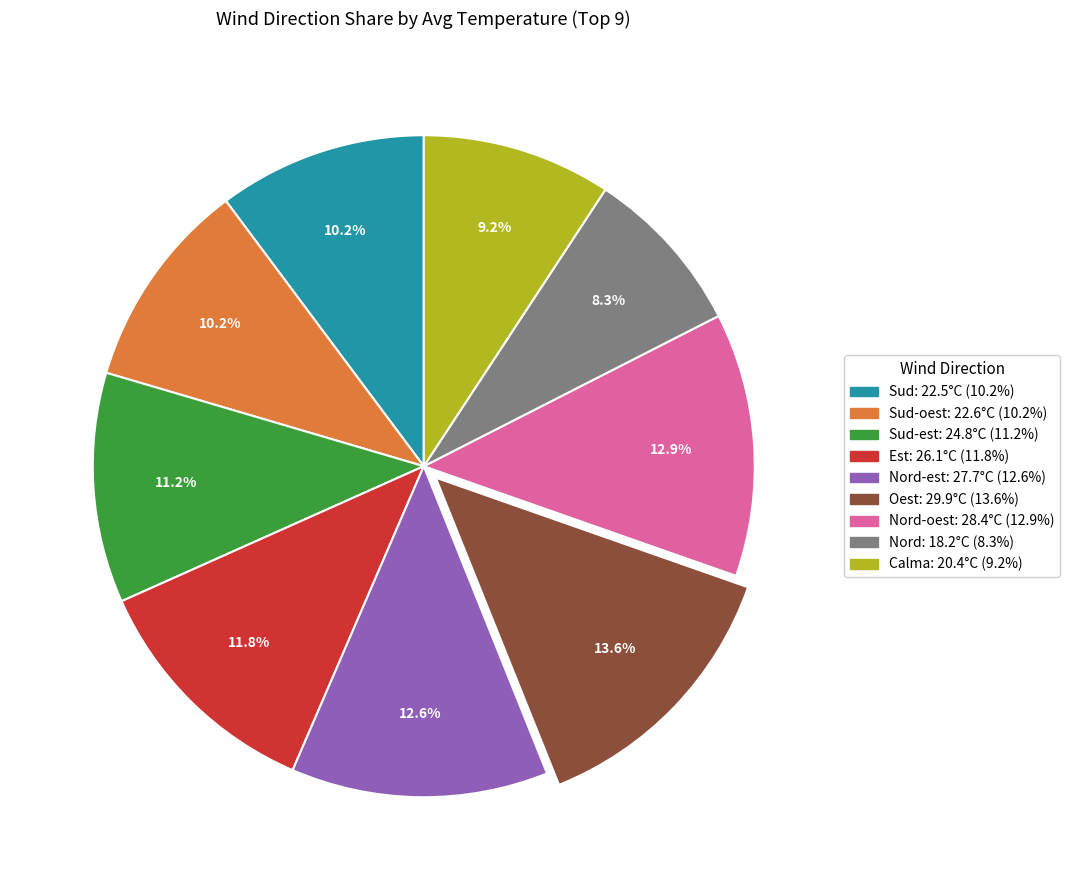

Does any single category account for the majority?

No